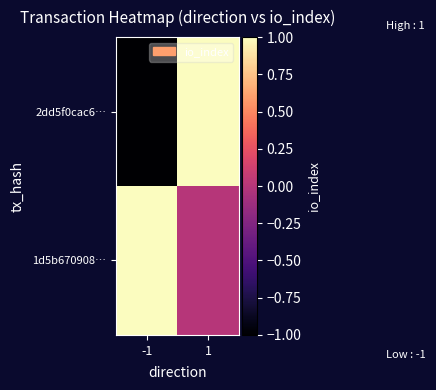

At which category is the sum across all series the highest?

1